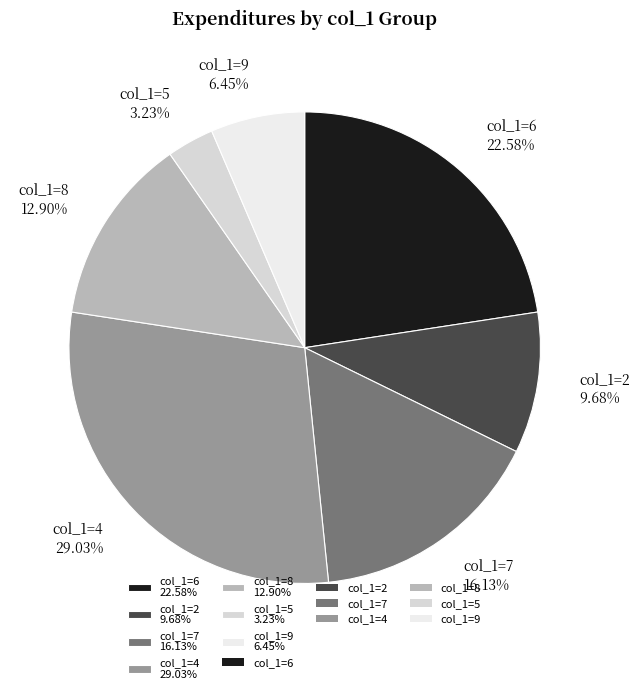

To the nearest percent, what is the difference between the largest and smallest slice percentages?

26%